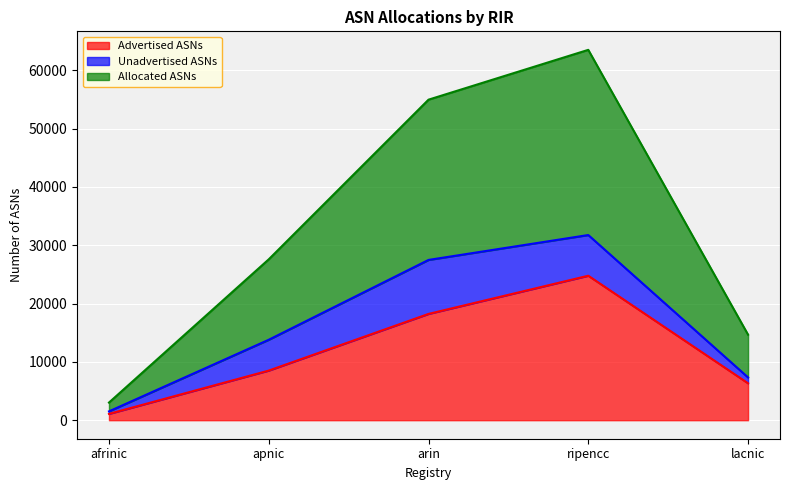

True or false: Advertised ASNs and Allocated ASNs intersect in this chart.

False